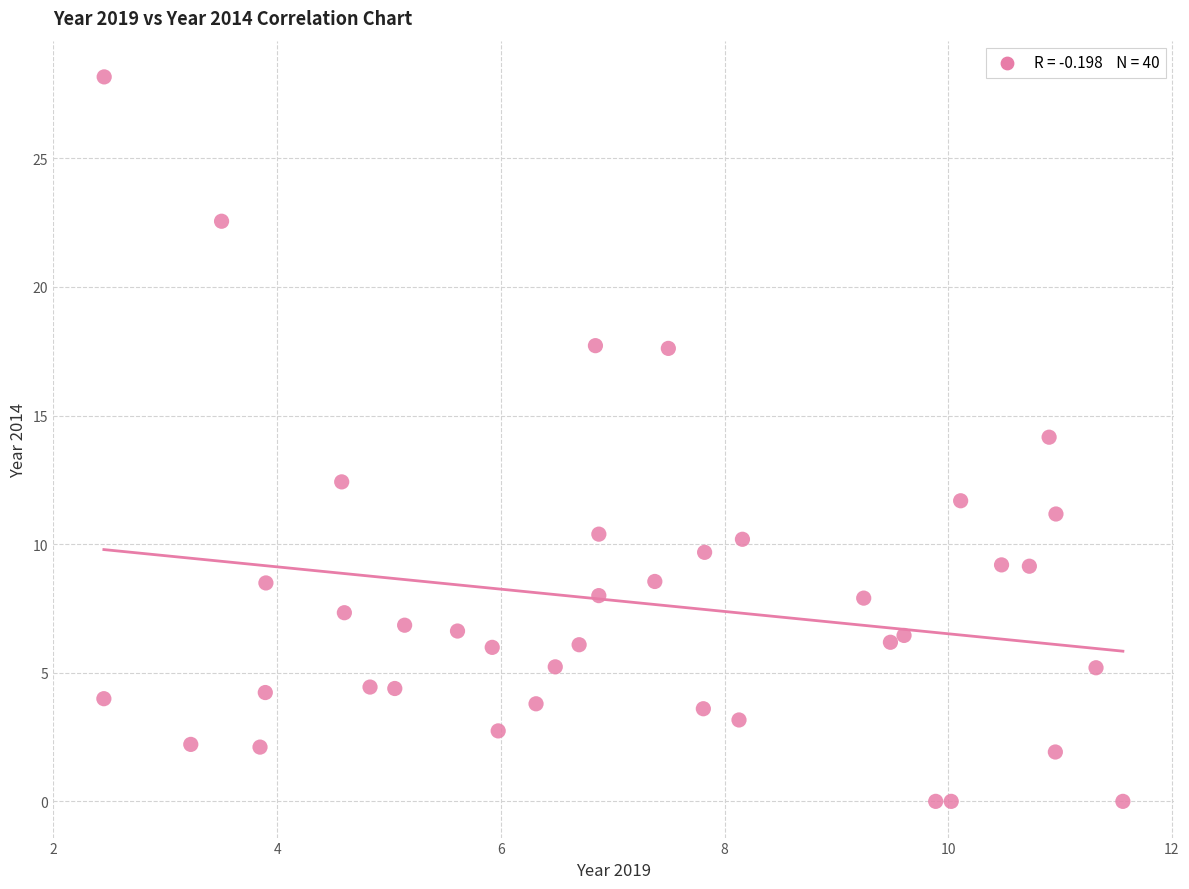

What is the range of X values (max minus min)?

9.1